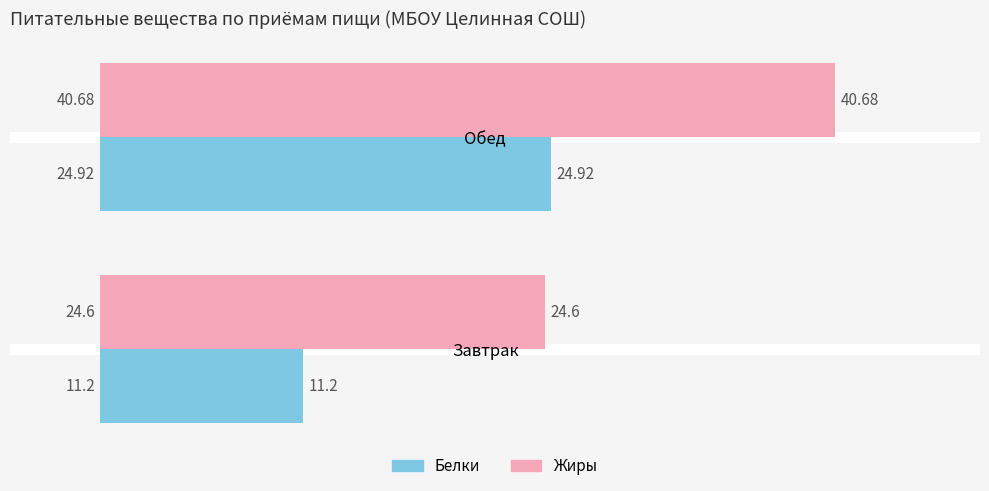

What are all the series names shown in the legend?

Белки, Жиры